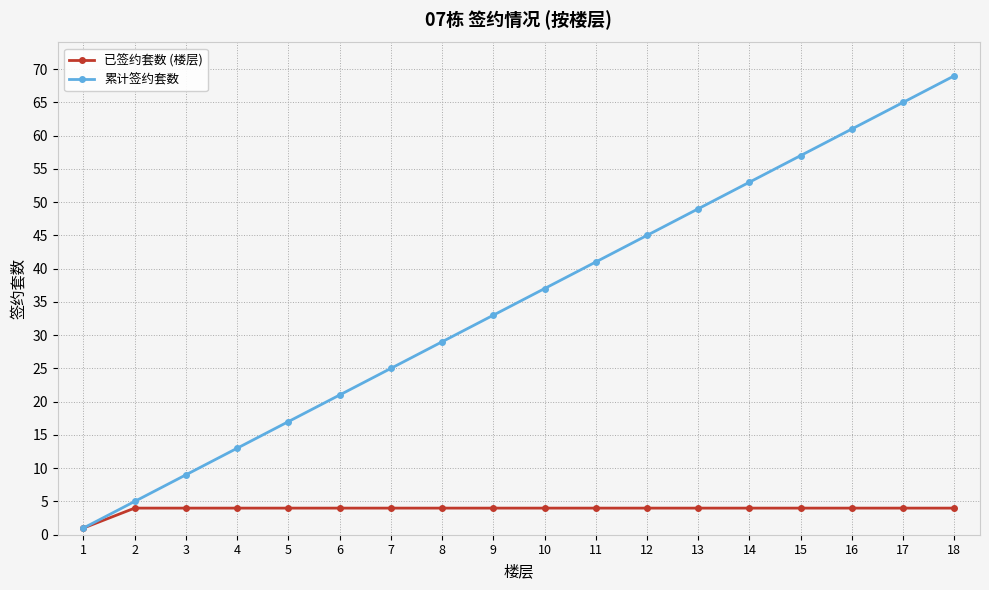

What is the smallest value displayed?

1